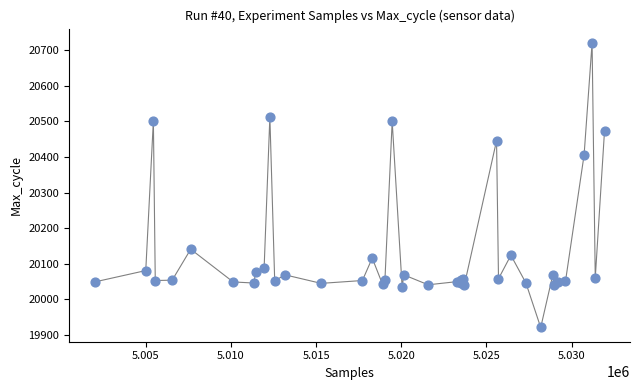

What Y value in the scatter plot is closest to 20321?

20406